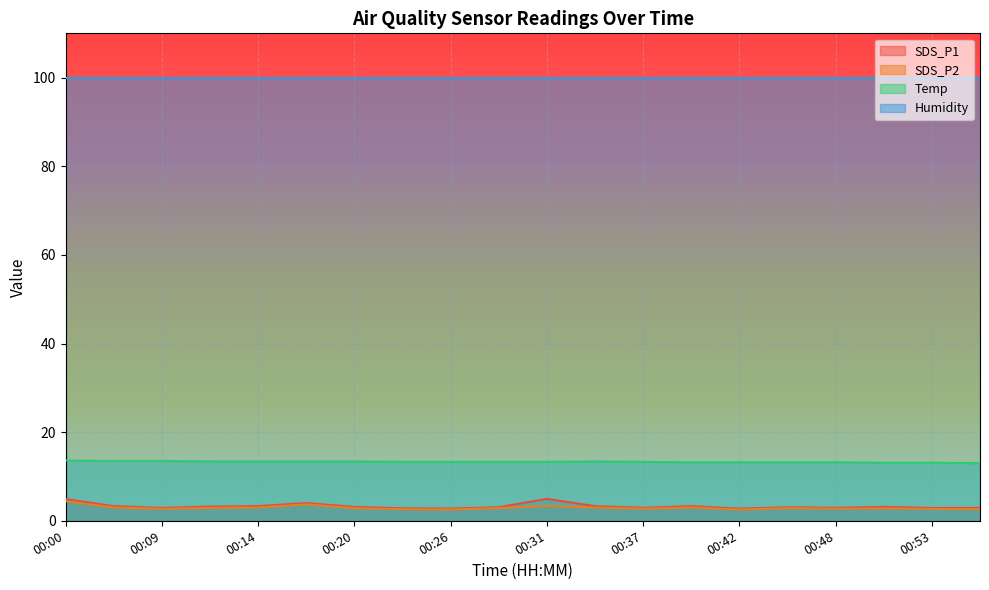

The value of SDS_P2 at 00:56 is 2.6. True or false?

True